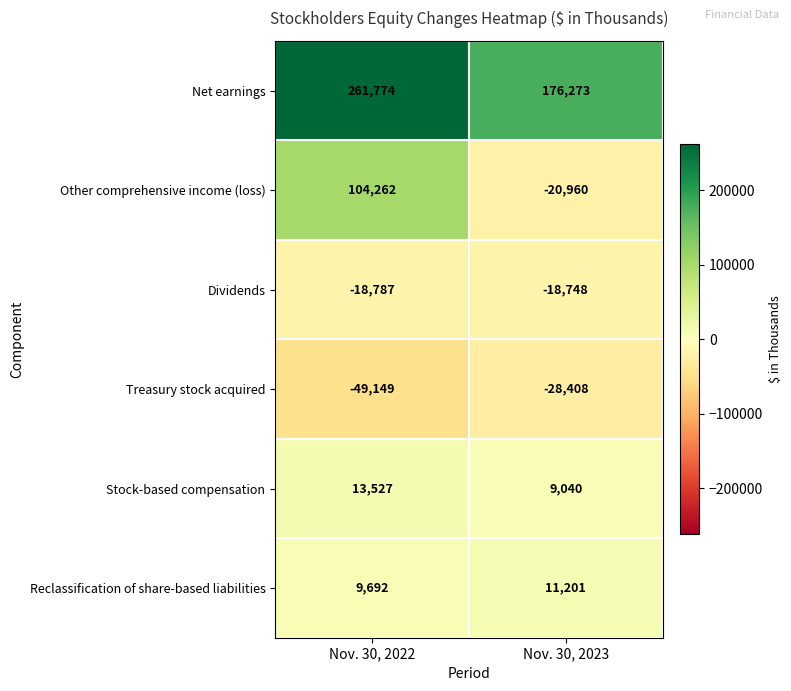

Rank the series by their maximum value, from lowest to highest.

Treasury stock acquired, Dividends, Reclassification of share-based liabilities, Stock-based compensation, Other comprehensive income (loss), Net earnings